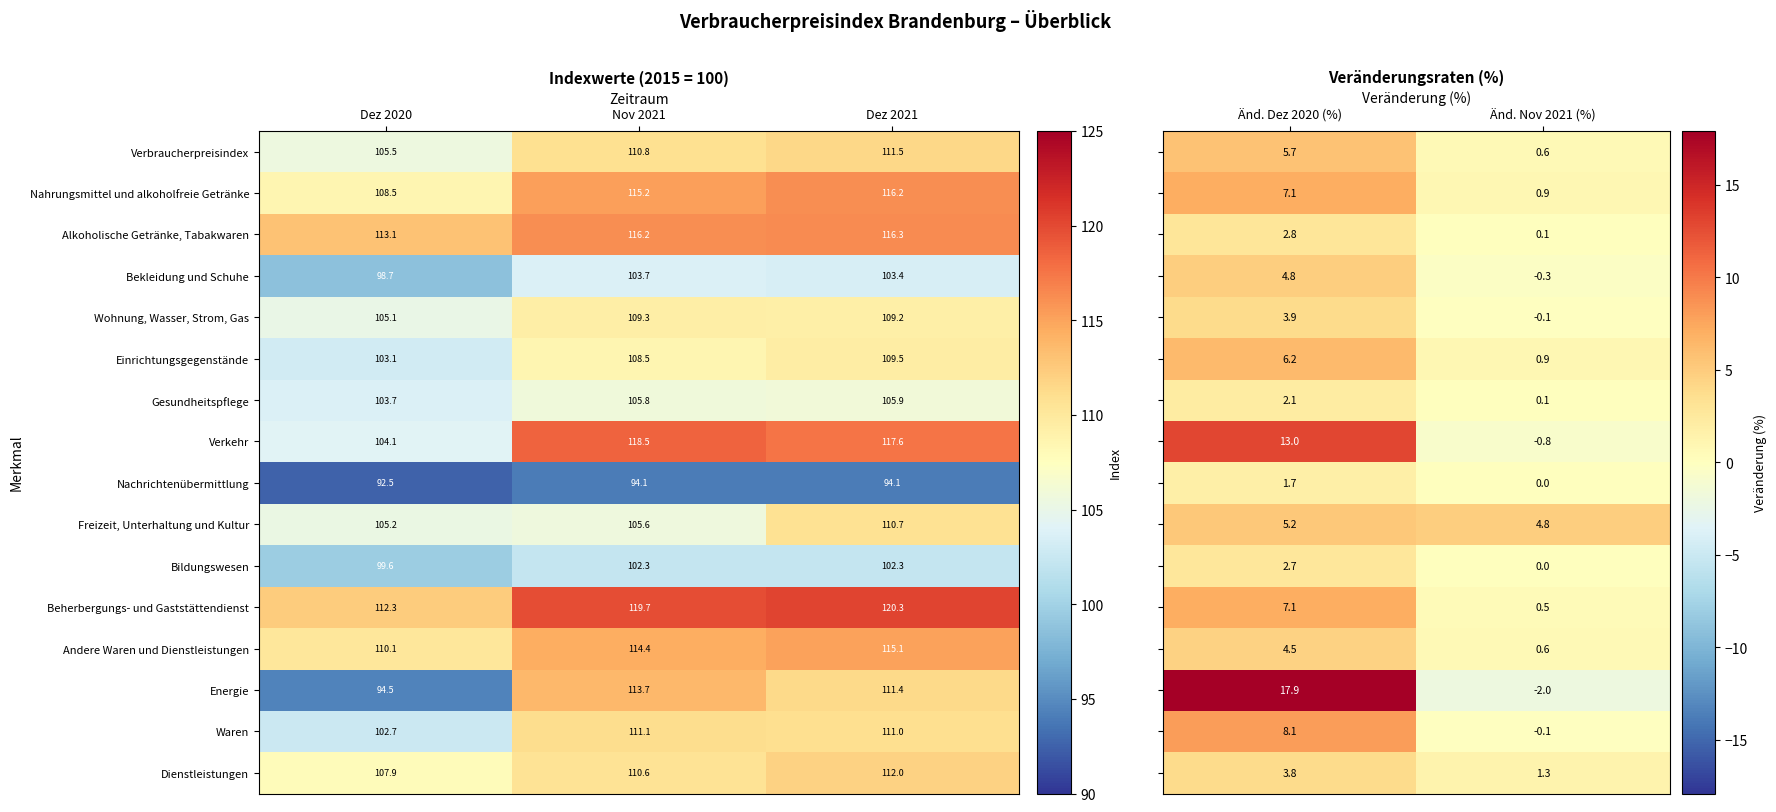

At how many categories does at least one series exceed 3?

2